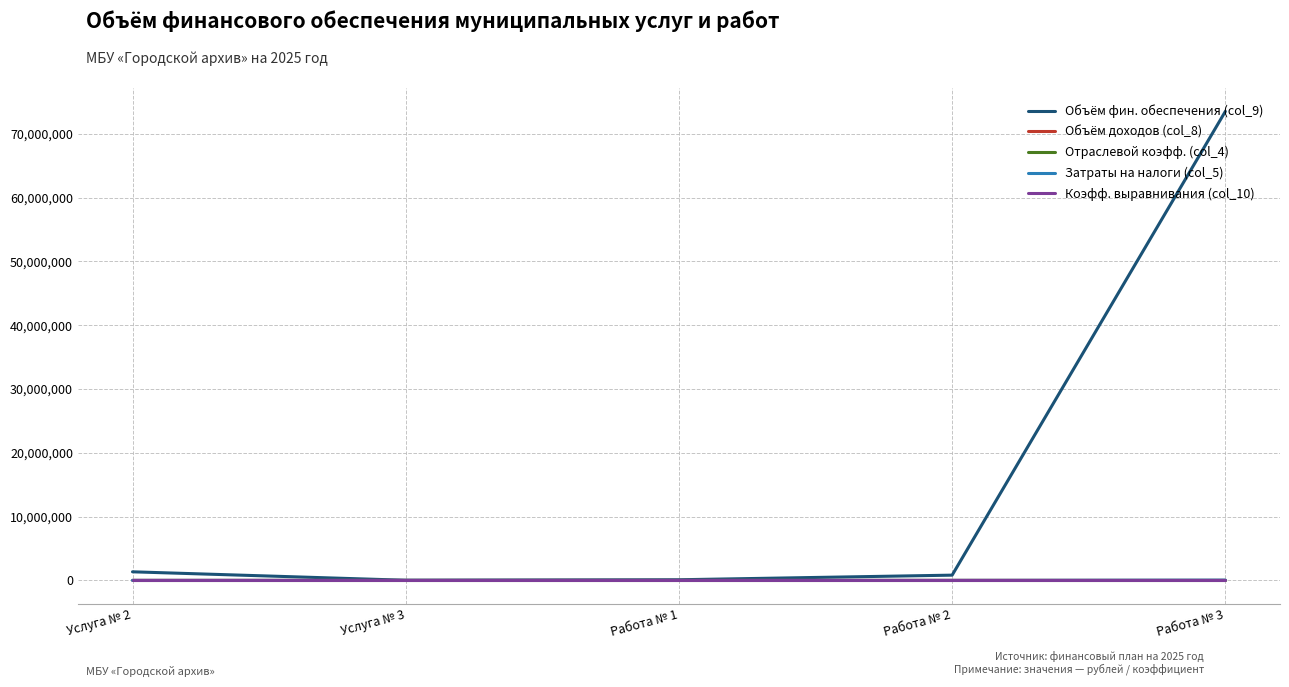

Which series has the largest range (max minus min)?

Объём фин. обеспечения (col_9)